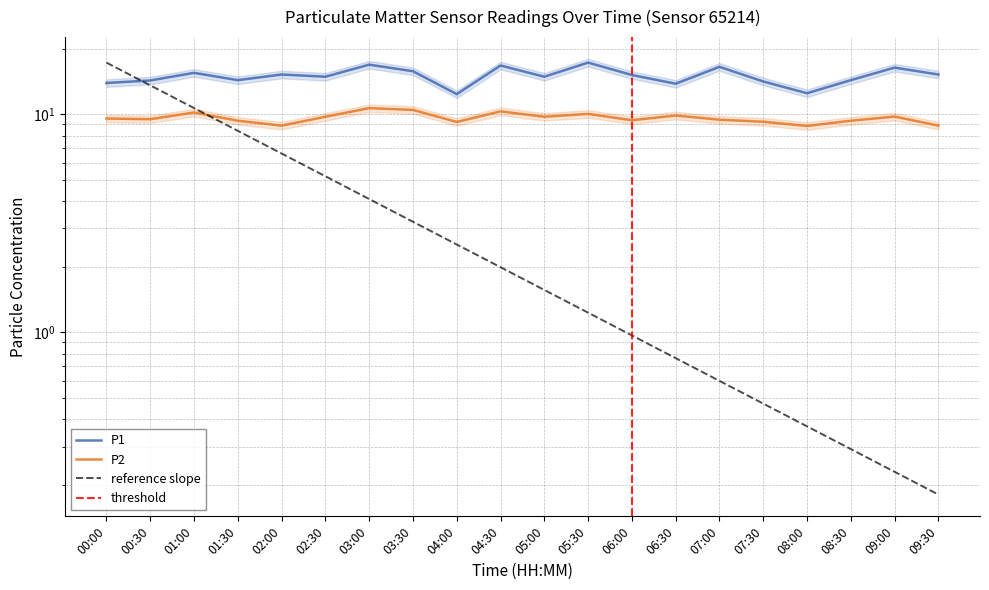

At which category is the sum across all series the highest?

03:00